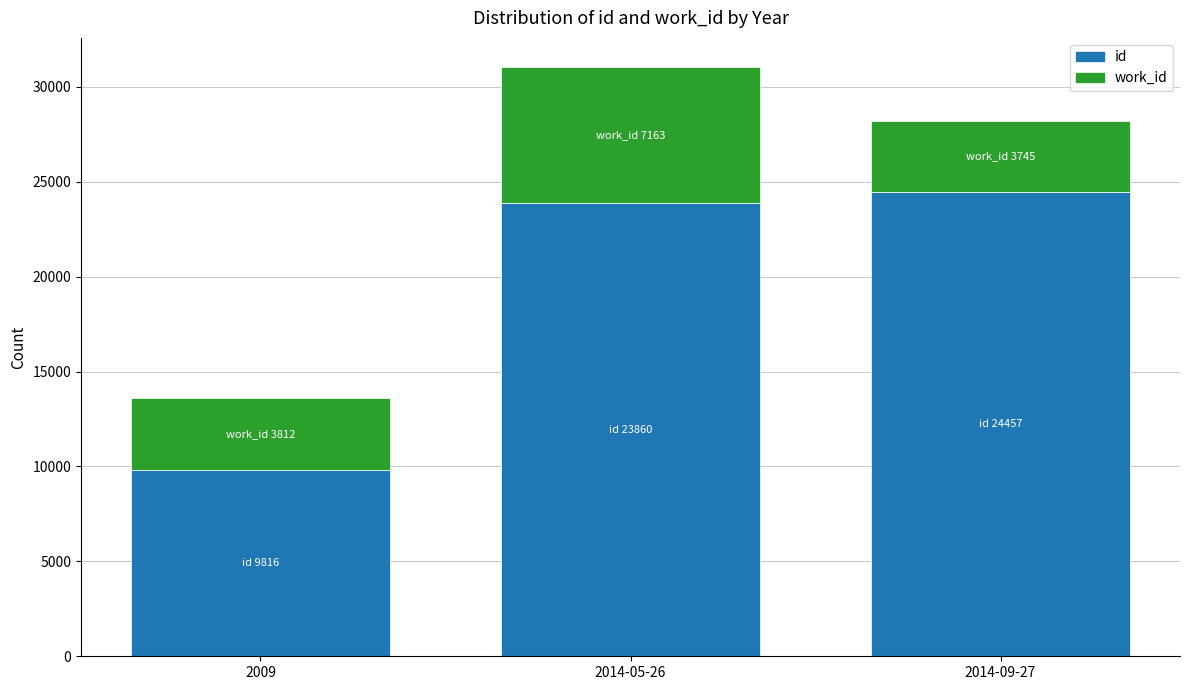

The value of id at 2014-09-27 is 24457. True or false?

True